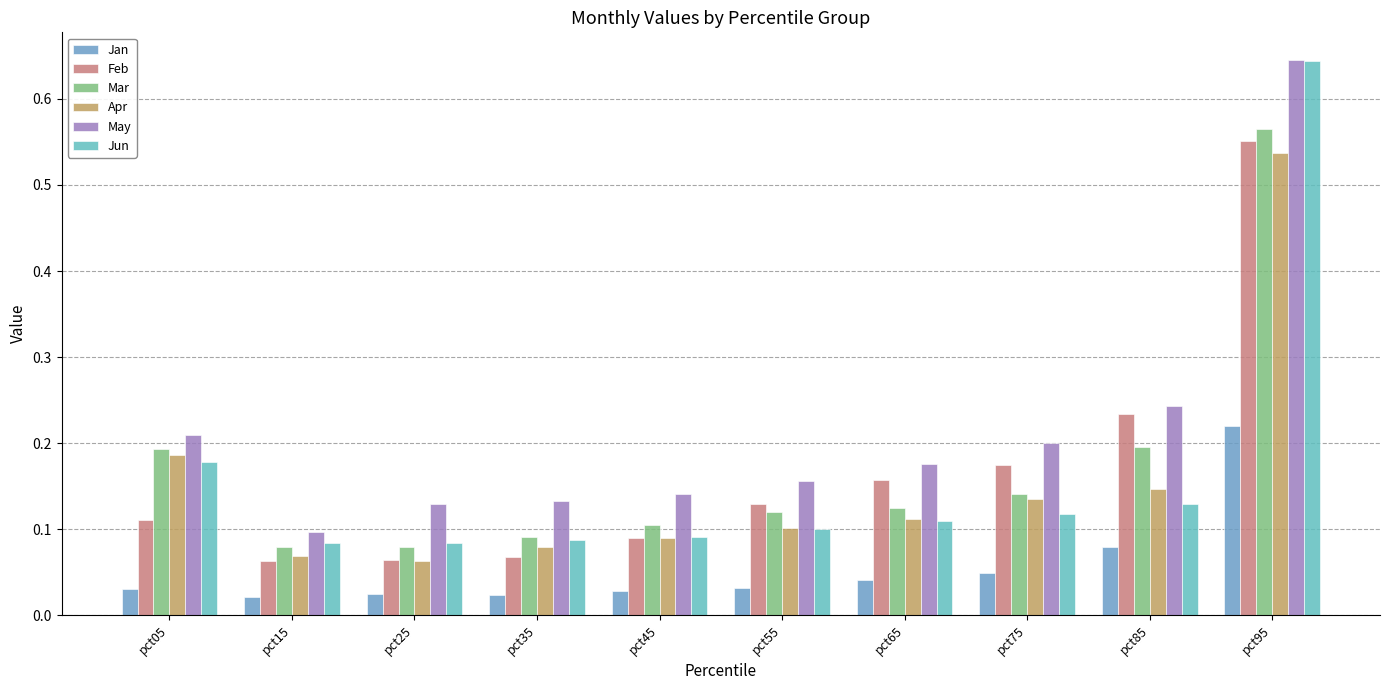

How many Feb values are between 0 and 1?

10